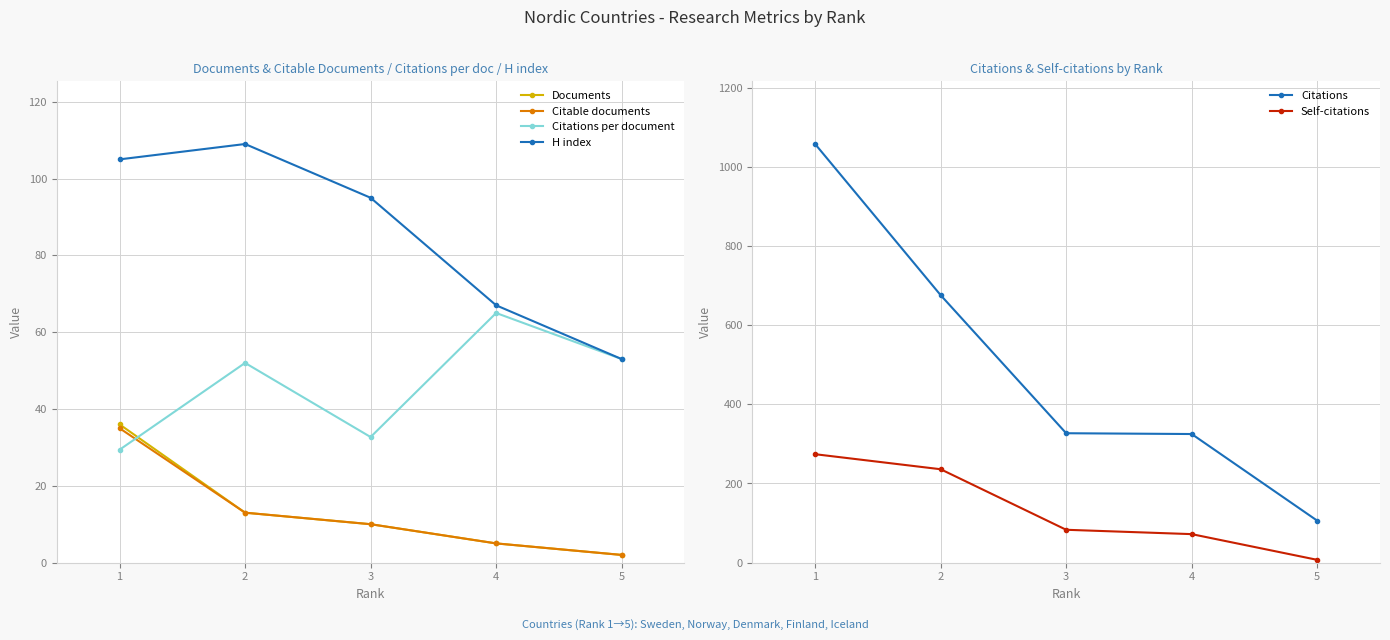

List the labels in order of Self-citations value, smallest first.

5, 4, 3, 2, 1